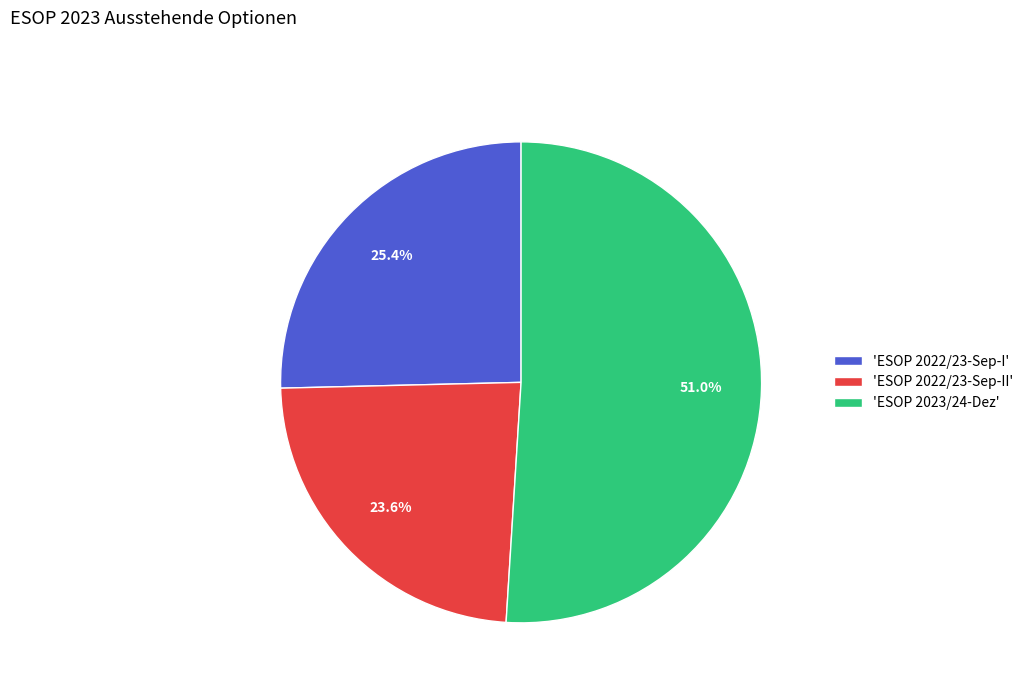

Do 'ESOP 2022/23-Sep-I' and 'ESOP 2023/24-Dez' together represent more than half of the pie?

Yes